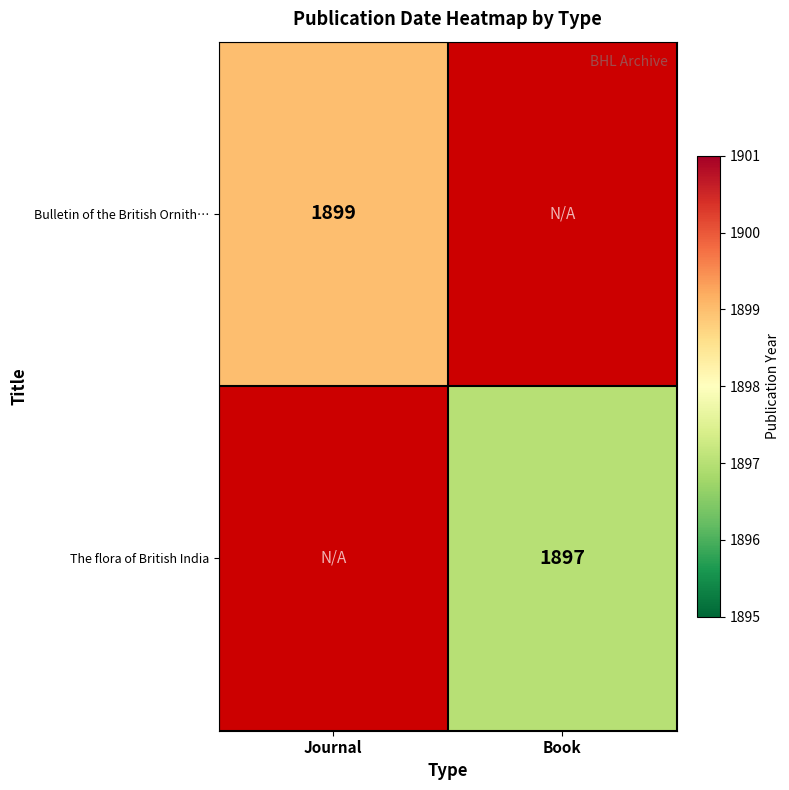

The The flora of British India series shows 427 at Book. True or false?

False